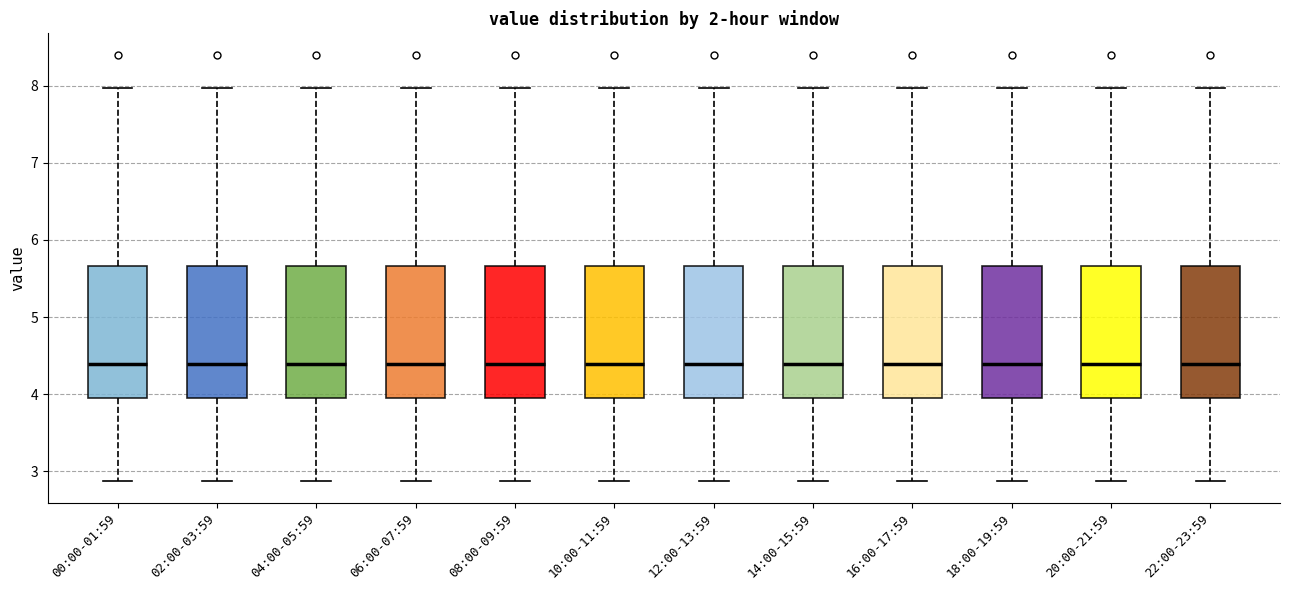

Reading left to right, read every box against the y-axis: the position of its median line, the range the box covers, and the ends of its whiskers. The values are not printed on the chart, so give them approximately, as read against the axis.

00:00-01:59: median 4.4, box 4.0 to 5.7, whiskers 2.9 to 8.0
02:00-03:59: median 4.4, box 4.0 to 5.7, whiskers 2.9 to 8.0
04:00-05:59: median 4.4, box 4.0 to 5.7, whiskers 2.9 to 8.0
06:00-07:59: median 4.4, box 4.0 to 5.7, whiskers 2.9 to 8.0
08:00-09:59: median 4.4, box 4.0 to 5.7, whiskers 2.9 to 8.0
10:00-11:59: median 4.4, box 4.0 to 5.7, whiskers 2.9 to 8.0
12:00-13:59: median 4.4, box 4.0 to 5.7, whiskers 2.9 to 8.0
14:00-15:59: median 4.4, box 4.0 to 5.7, whiskers 2.9 to 8.0
16:00-17:59: median 4.4, box 4.0 to 5.7, whiskers 2.9 to 8.0
18:00-19:59: median 4.4, box 4.0 to 5.7, whiskers 2.9 to 8.0
20:00-21:59: median 4.4, box 4.0 to 5.7, whiskers 2.9 to 8.0
22:00-23:59: median 4.4, box 4.0 to 5.7, whiskers 2.9 to 8.0